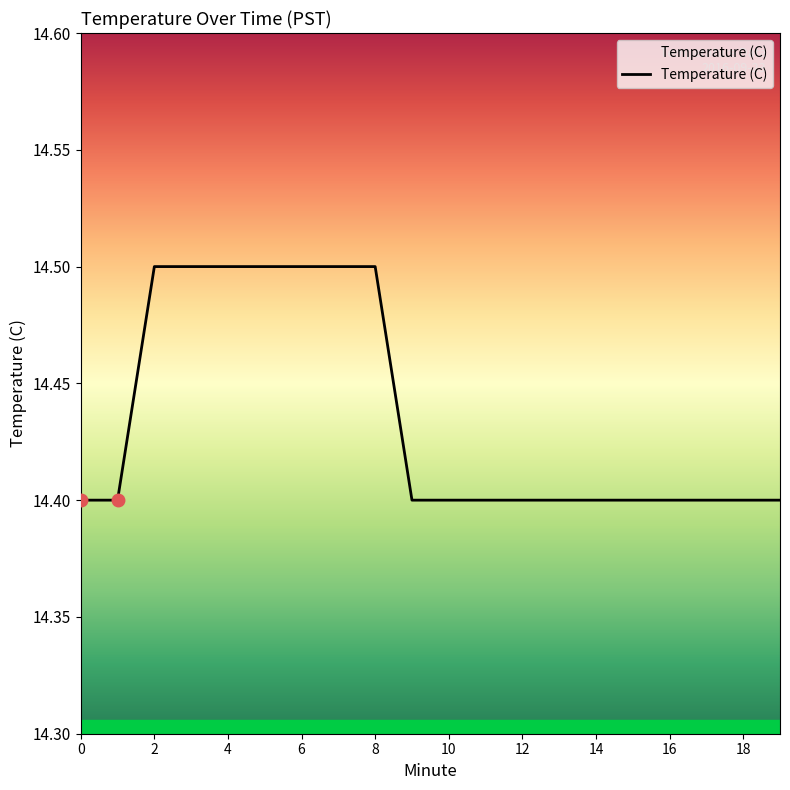

What is the sum of all values?

288.7